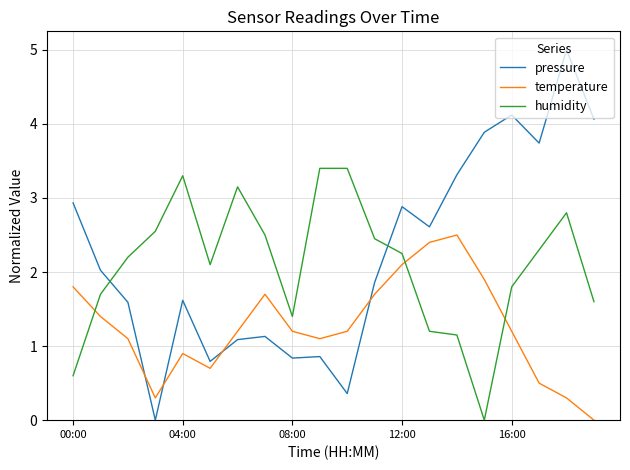

Which series has the largest range (max minus min)?

pressure